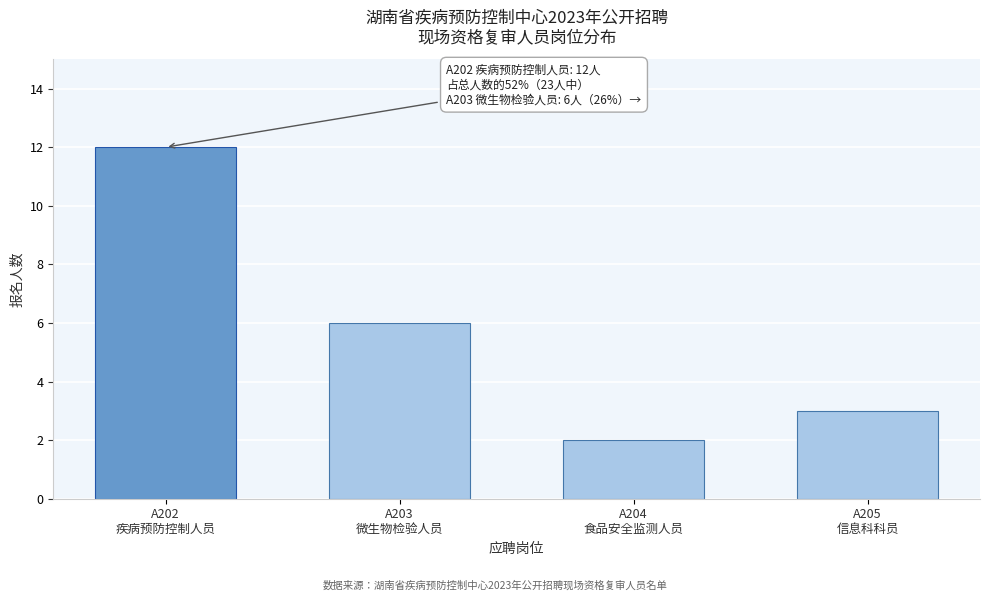

Reading left to right, what are all the values shown in this chart?

12	6	2	3